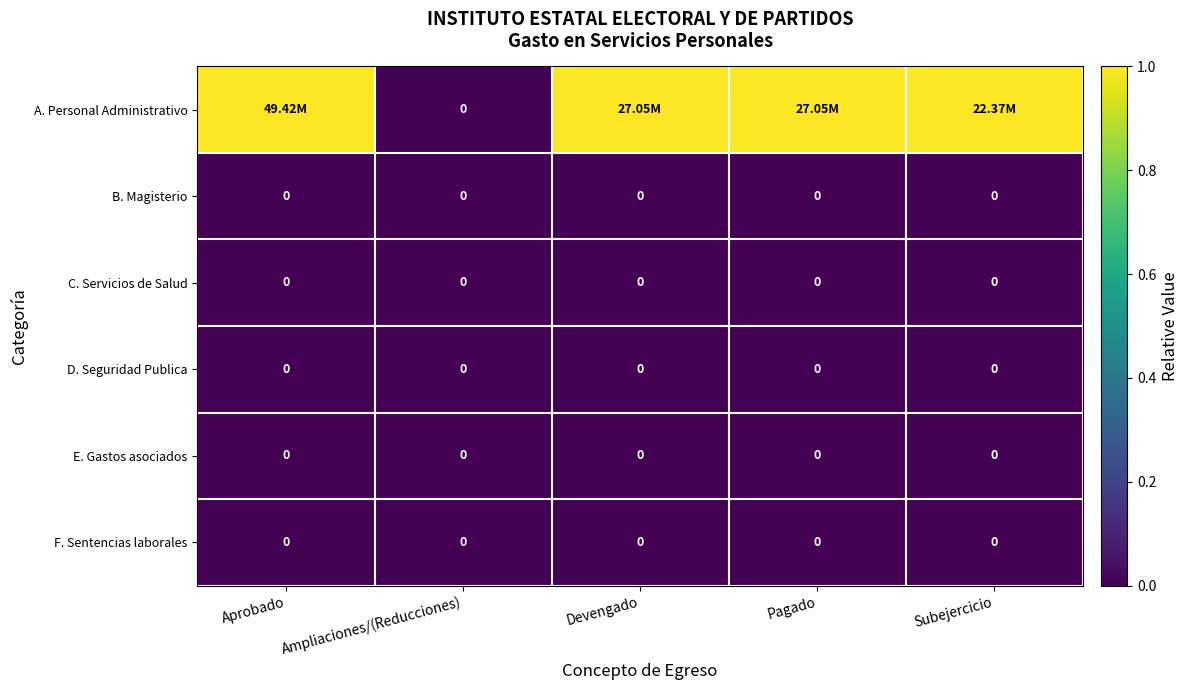

At which category is the sum across all series the highest?

Aprobado